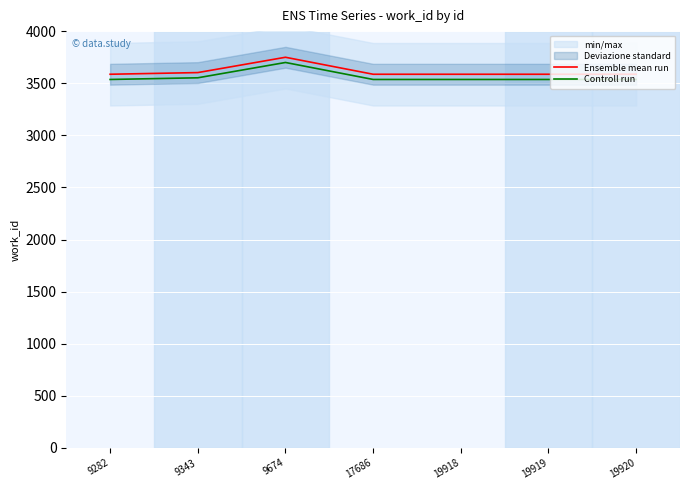

Which has a higher value, 9674 or 19920?

9674